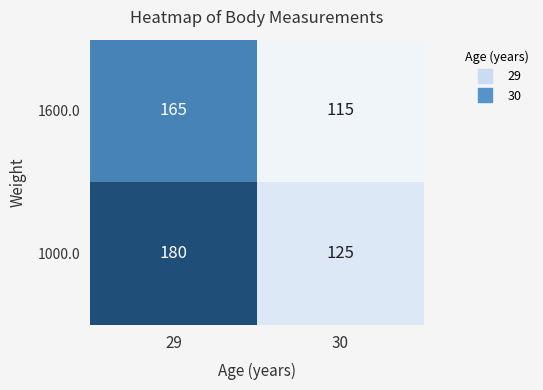

What is the greatest value displayed?

180